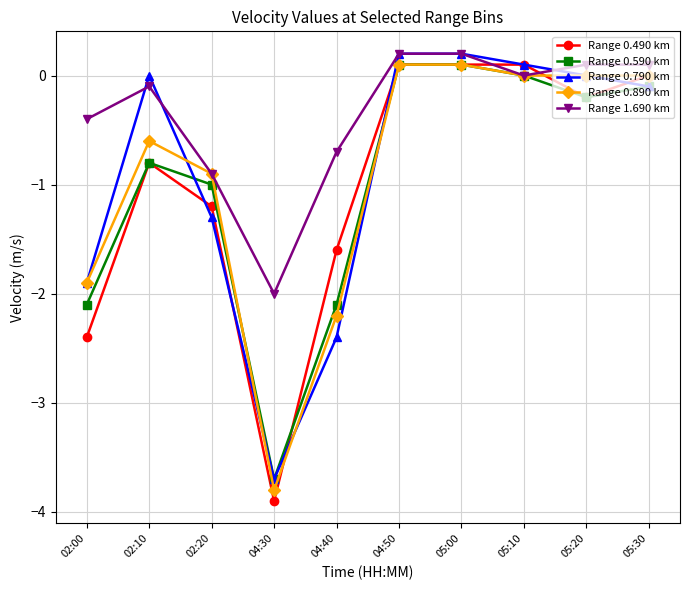

How many distinct data groups are displayed?

5